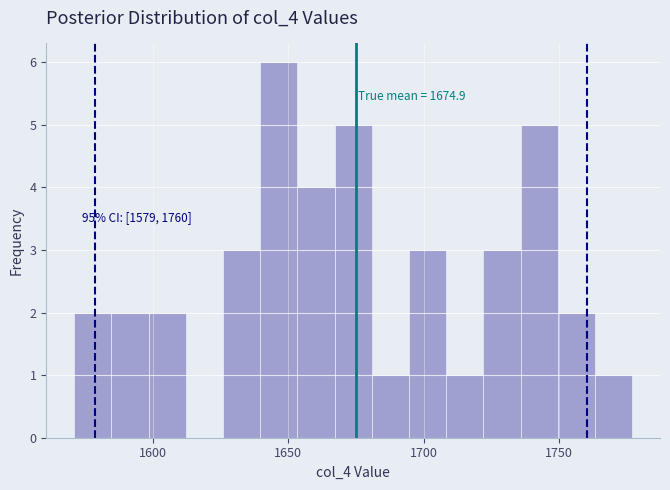

Read against the x-axis, roughly where is the centre of the tallest bar?

1645